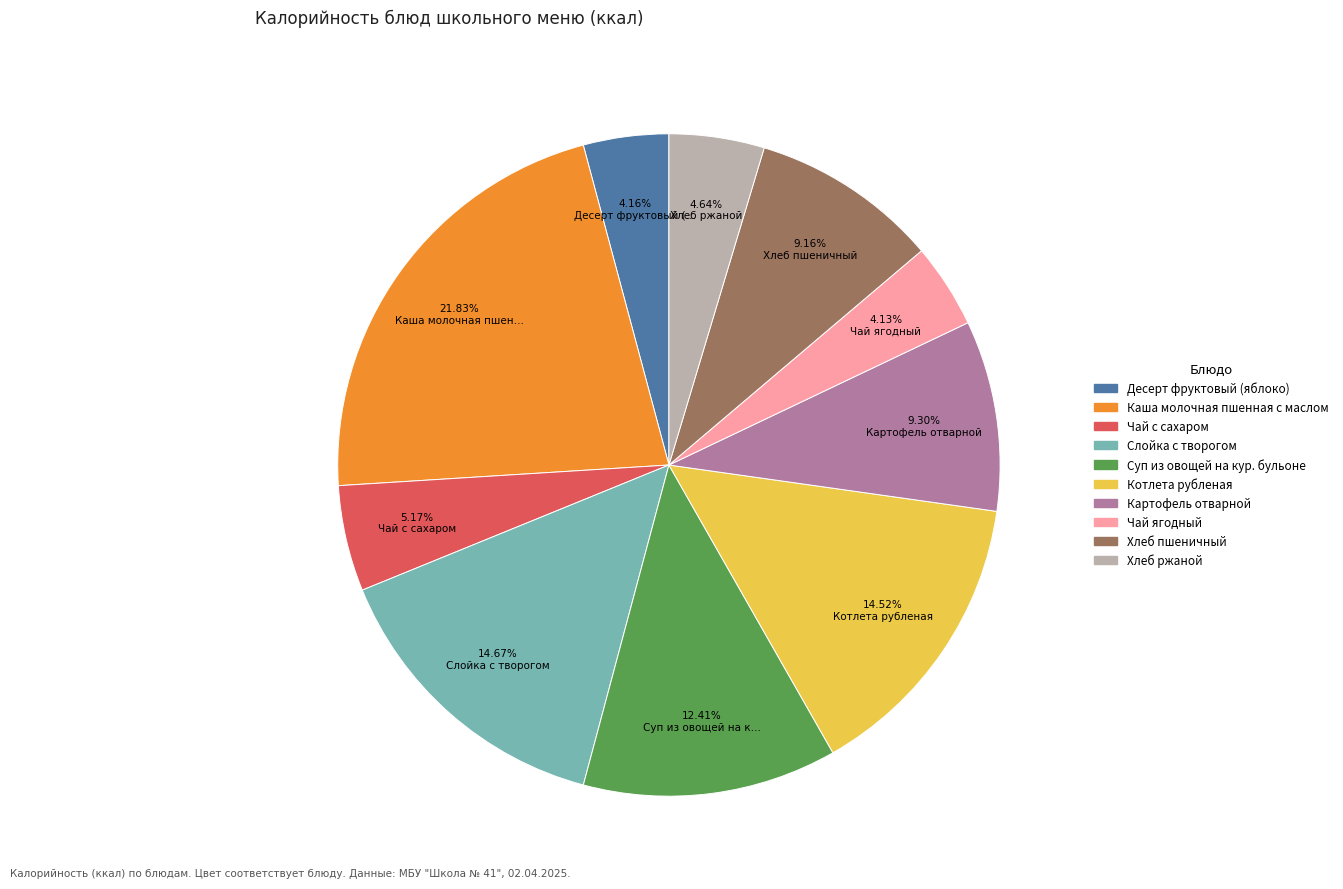

What percentage is the Хлеб пшеничный slice, to the nearest percent?

9%